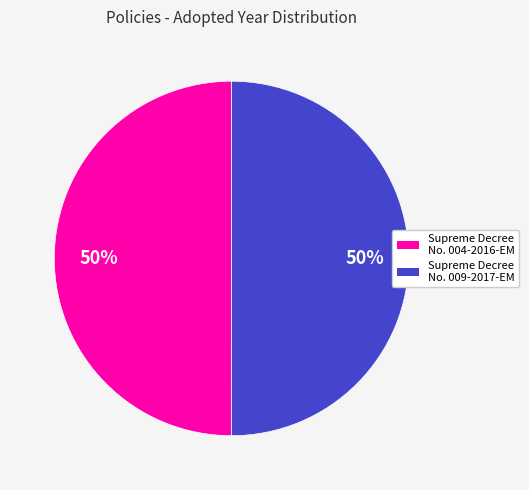

Is the sum of Supreme Decree No. 004-2016-EM and Supreme Decree No. 009-2017-EM greater than half?

Yes